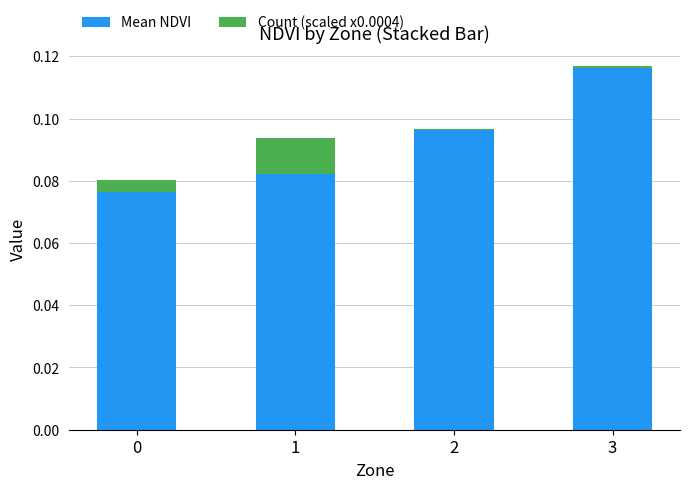

The value of Mean NDVI at 3 is 0.2. True or false?

False